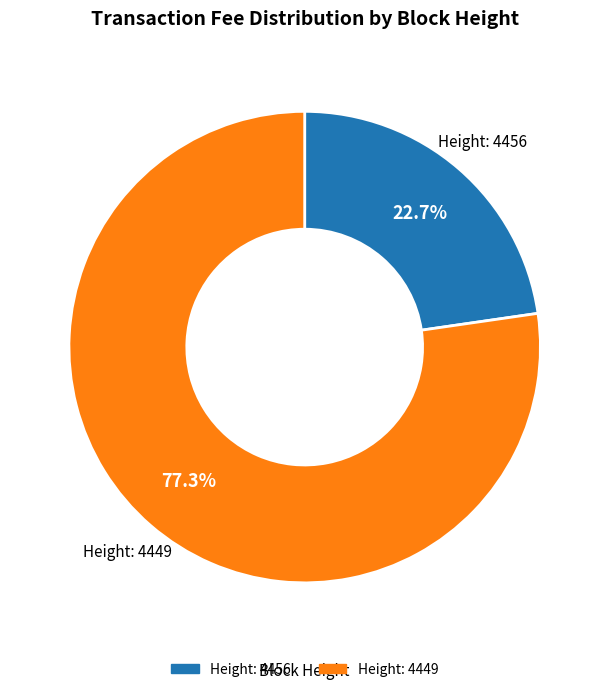

Is there any slice that represents more than half of the pie?

Yes